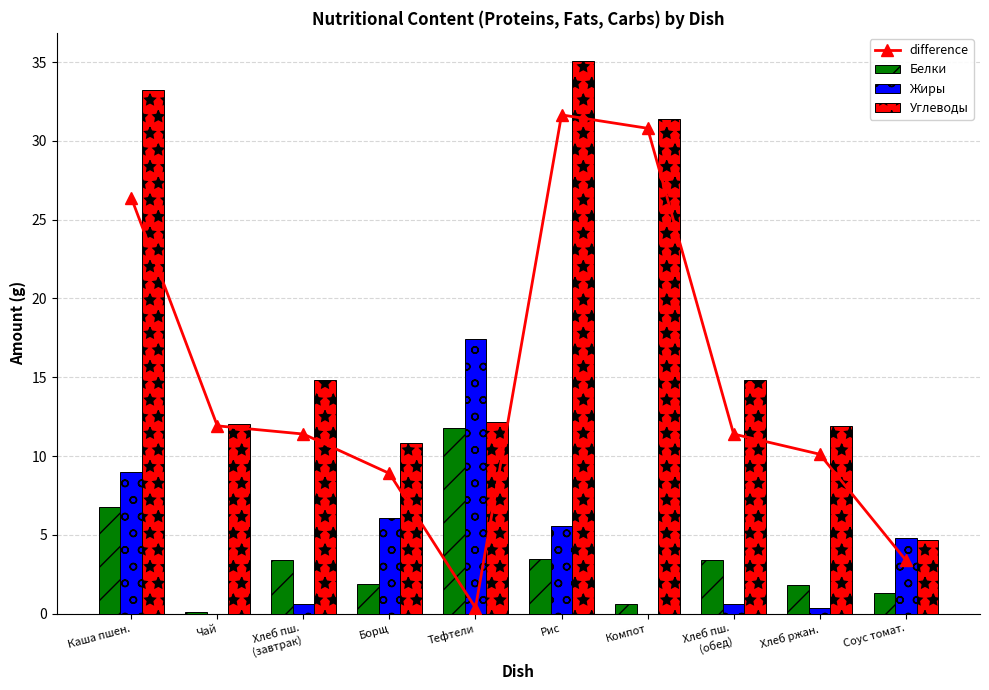

What is the greatest value displayed?

35.1